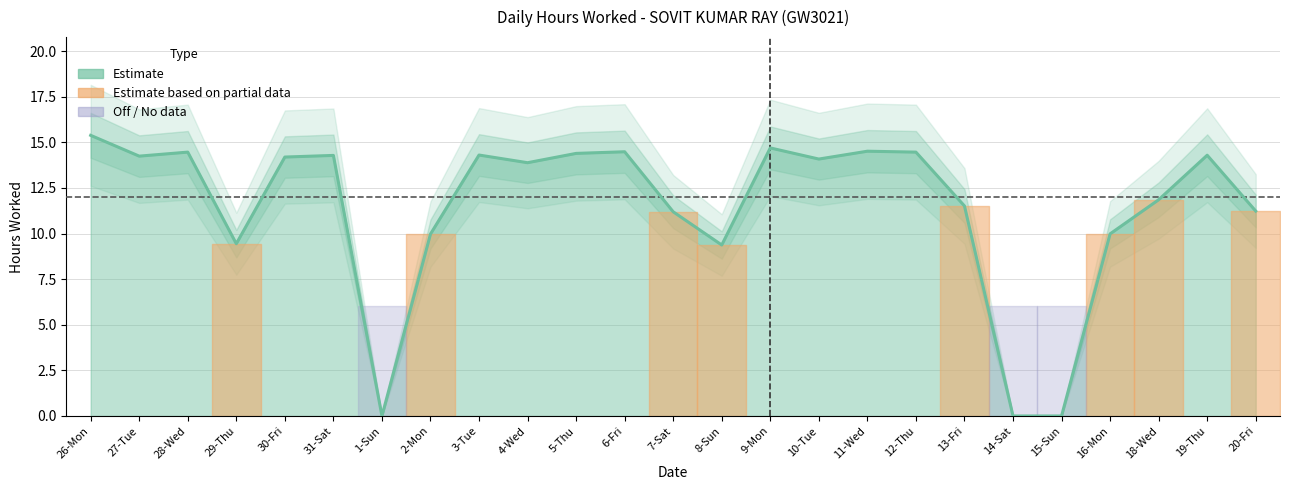

Is it true that the value at 10-Tue is 21.2?

False